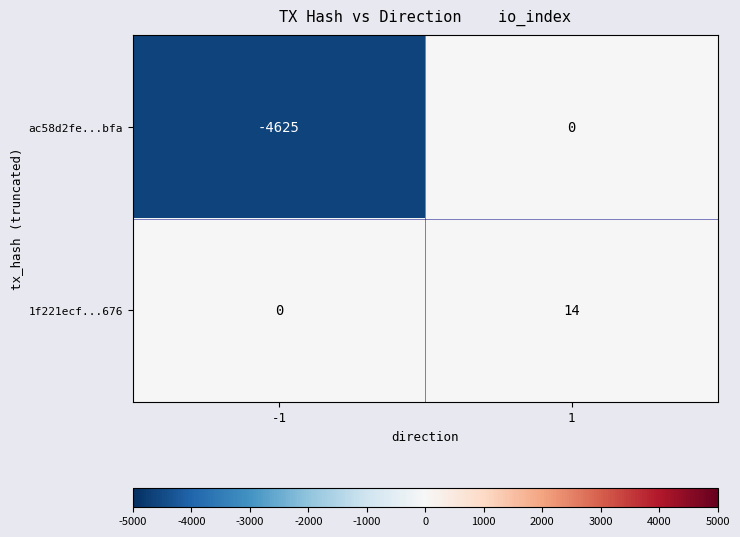

What is the difference between the maximum and minimum values in the ac58d2fe...bfa series?

4625